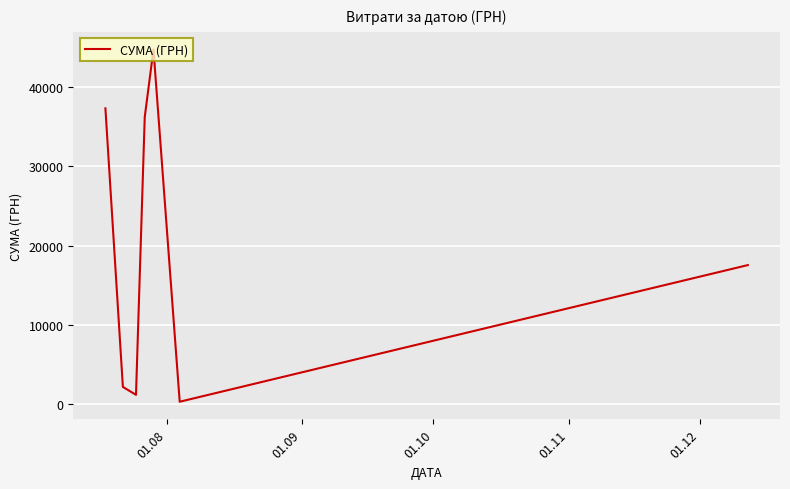

True or false: there are more than 2 points higher than both neighbors.

False